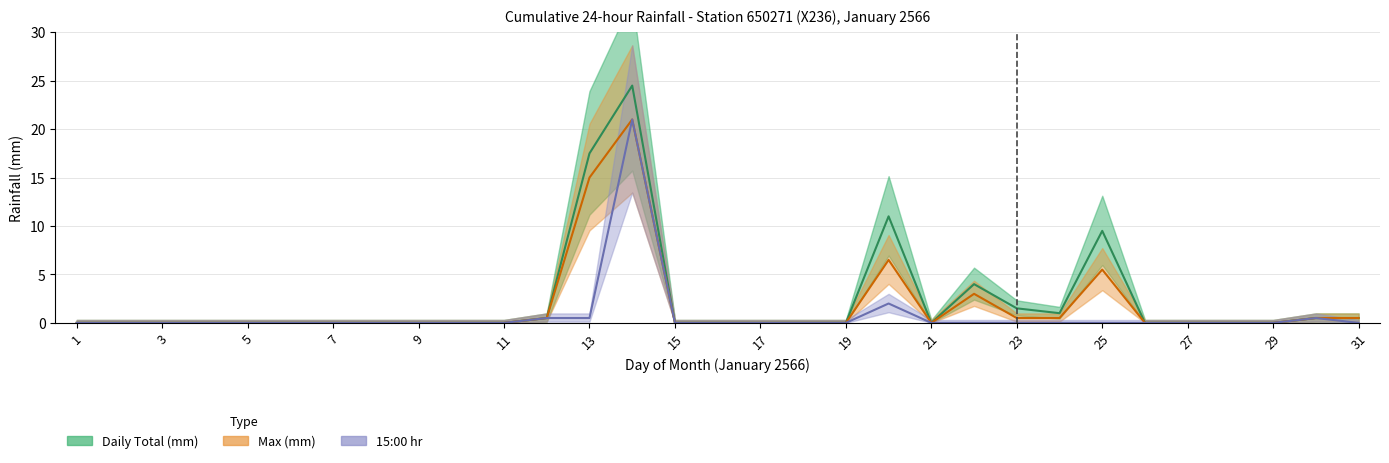

Where is the first local maximum for 15:00 hr?

14